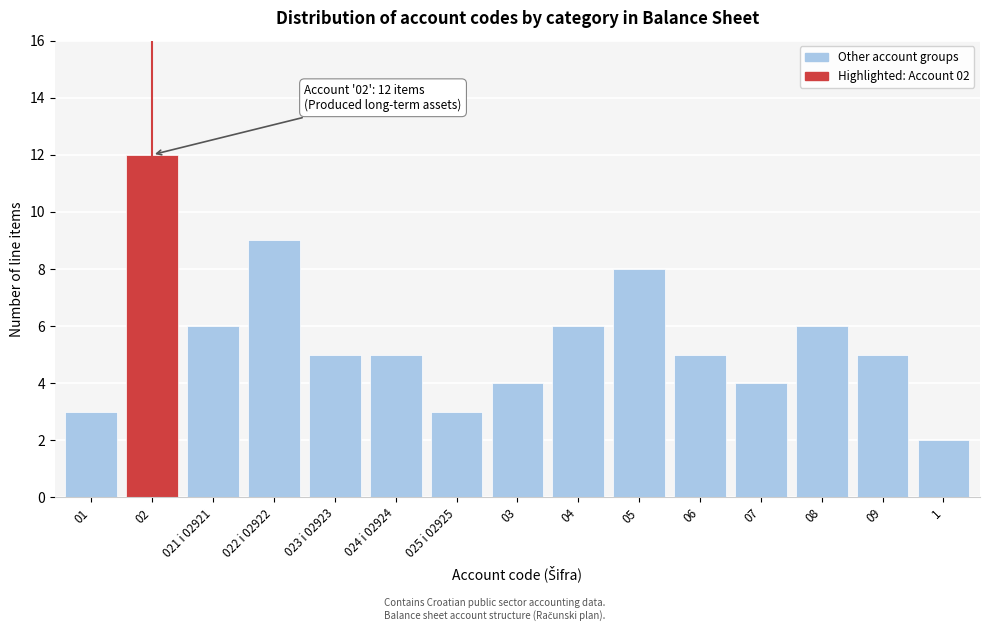

Reading left to right, what are all the values shown in this chart?

3	12	6	9	5	5	3	4	6	8	5	4	6	5	2